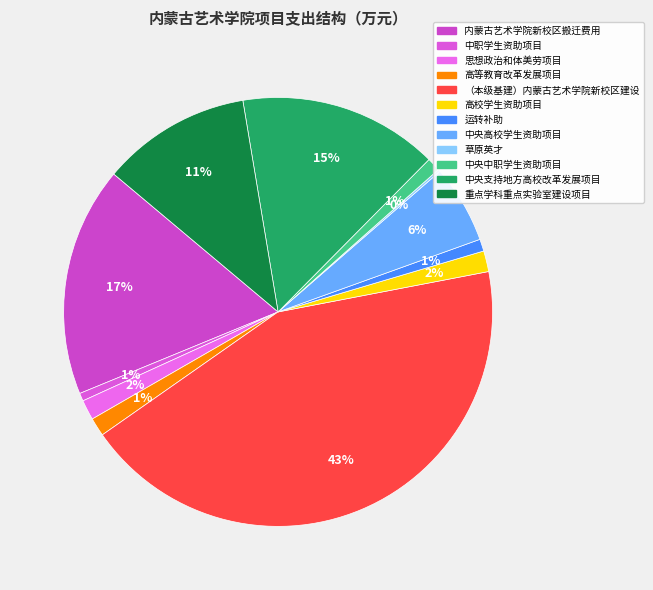

How many segments does this pie chart have?

12